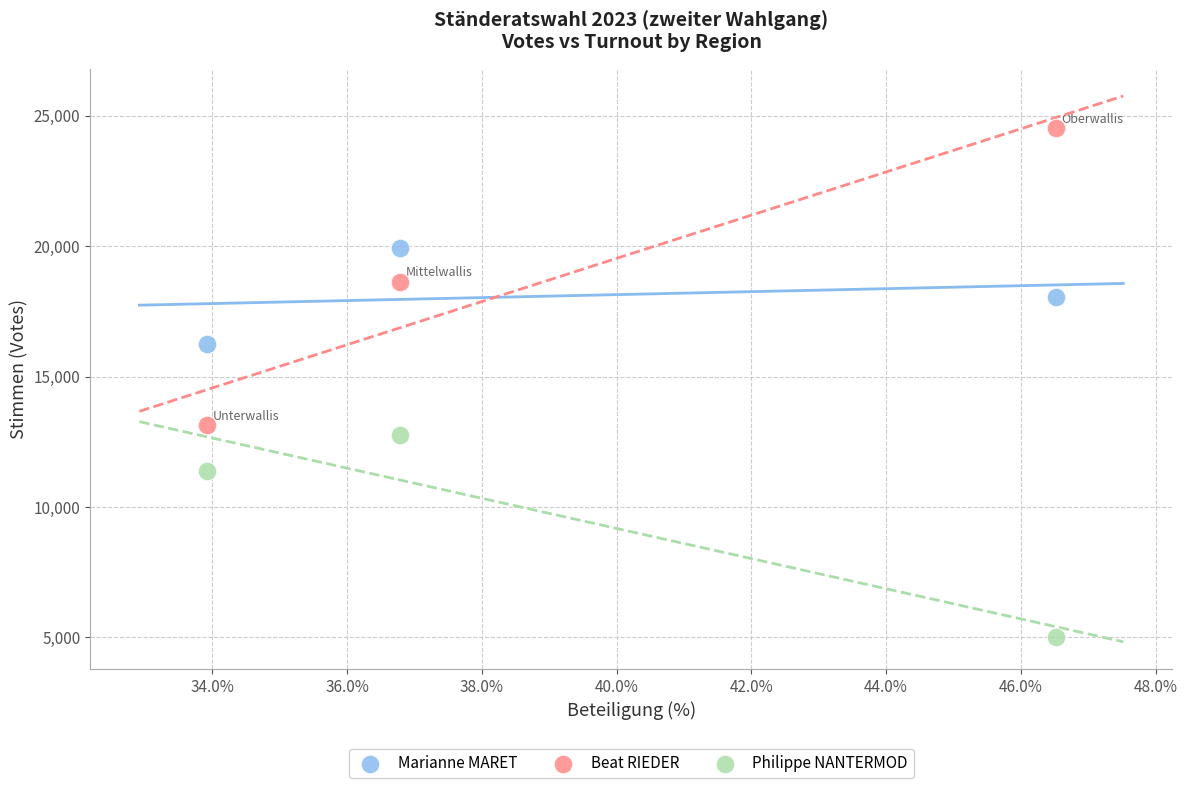

Which series contains the lowest Y value?

Philippe NANTERMOD